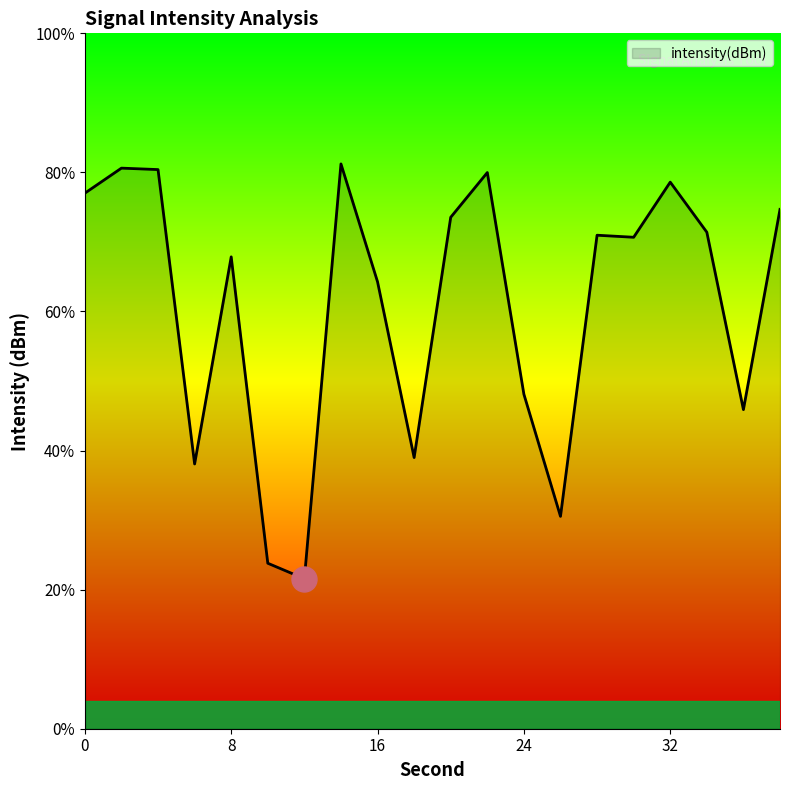

List the labels in order of value, largest first.

14, 2, 4, 22, 32, 0, 38, 20, 34, 28, 30, 8, 16, 24, 36, 18, 6, 26, 10, 12